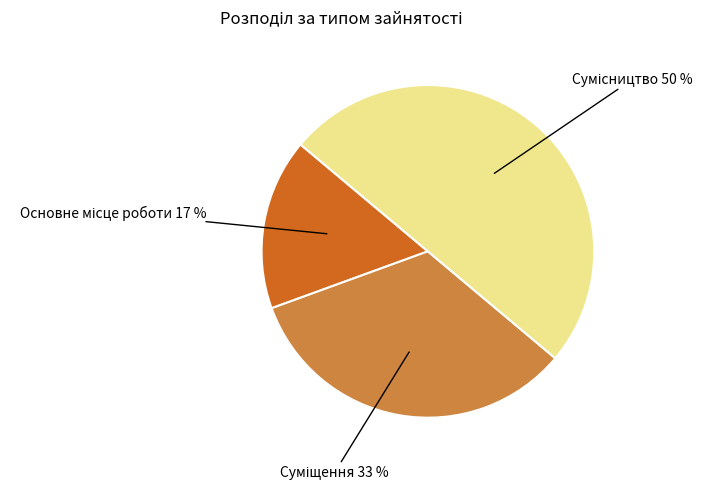

To the nearest percent, what is the average slice percentage?

33%